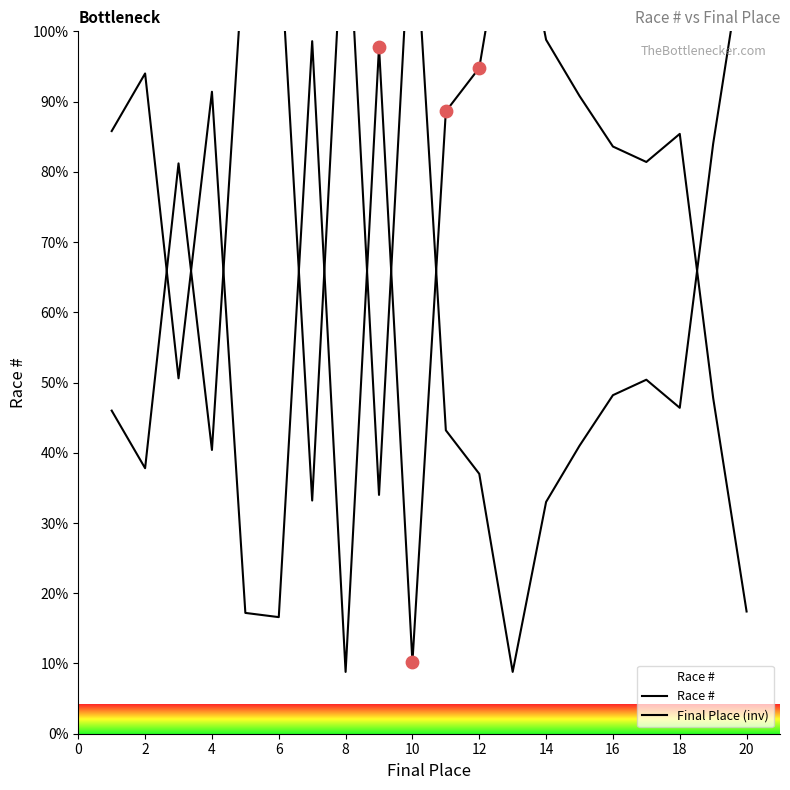

Is the value of Race # at 0 greater than the value of Final Place (inv) at 4?

Yes